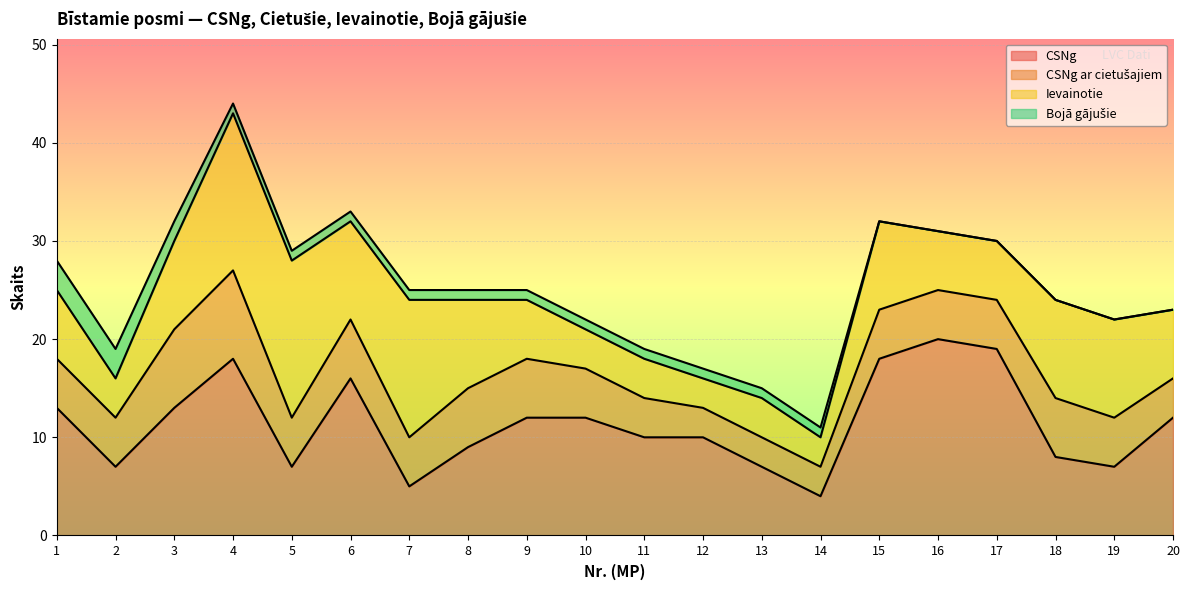

At how many categories does at least one series exceed 9?

16